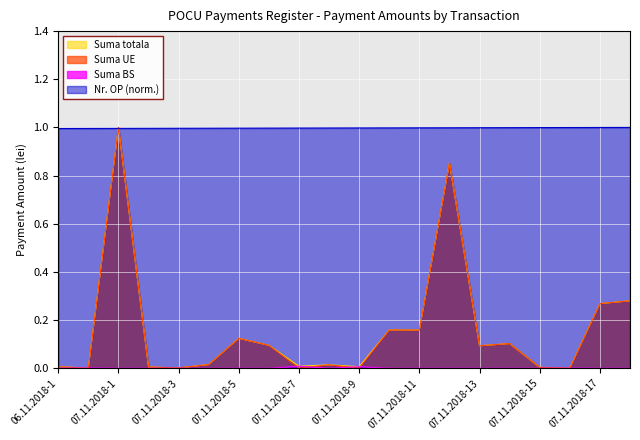

What position from the left is 07.11.2018-11?

13